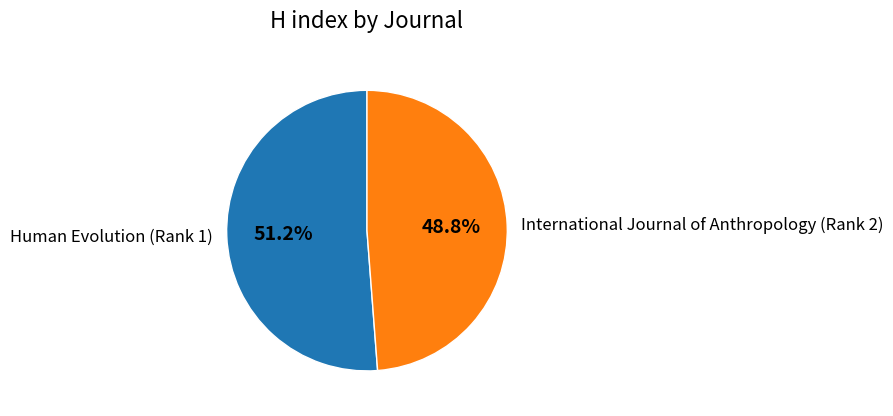

Which category has the biggest portion of the pie?

Human Evolution (Rank 1)